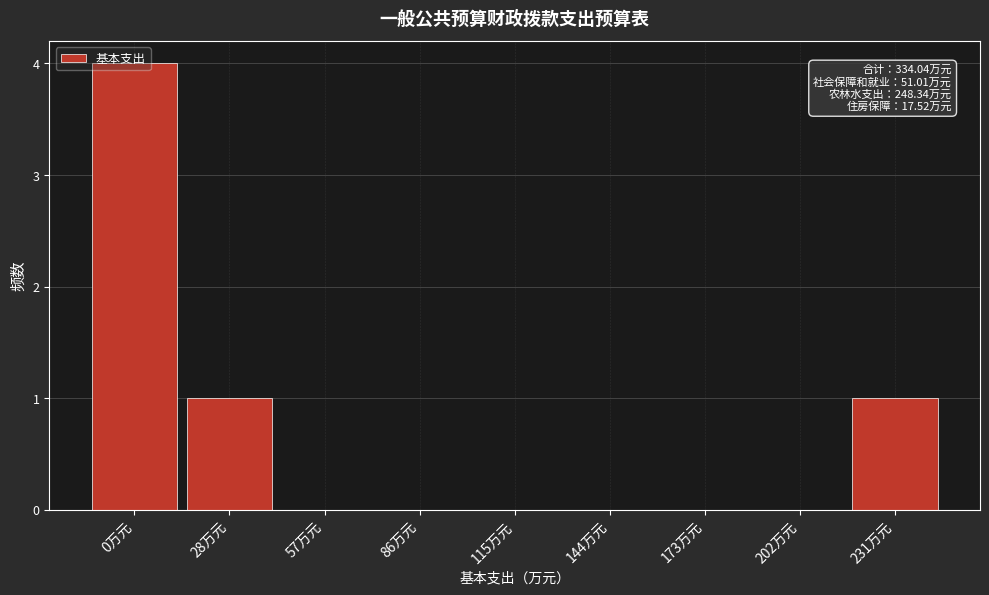

What is the greatest value displayed?

4